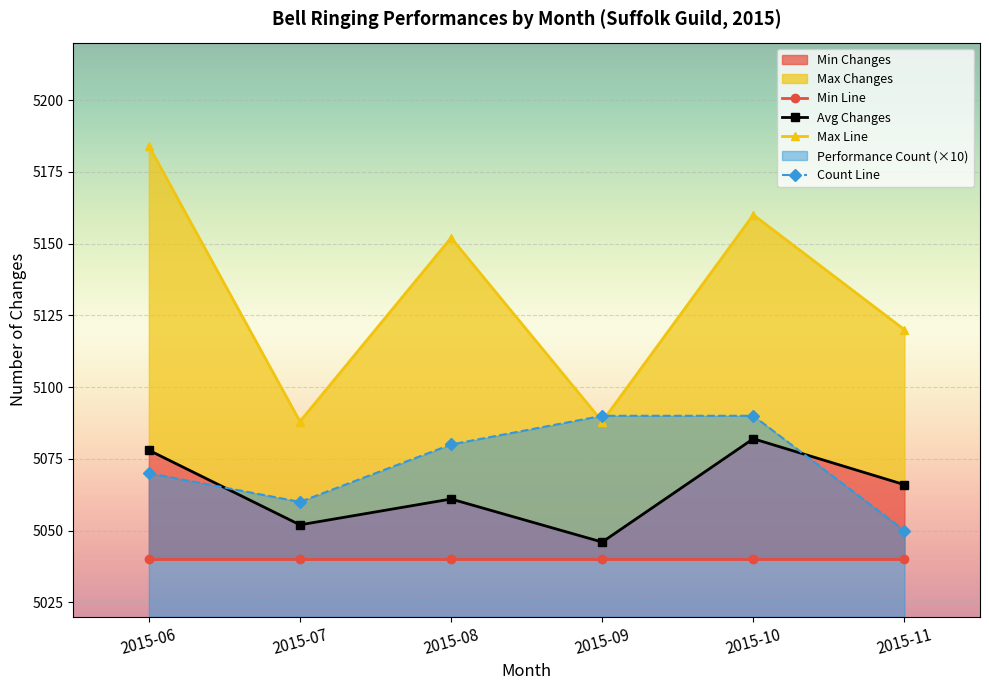

How many lines are shown in the chart?

4